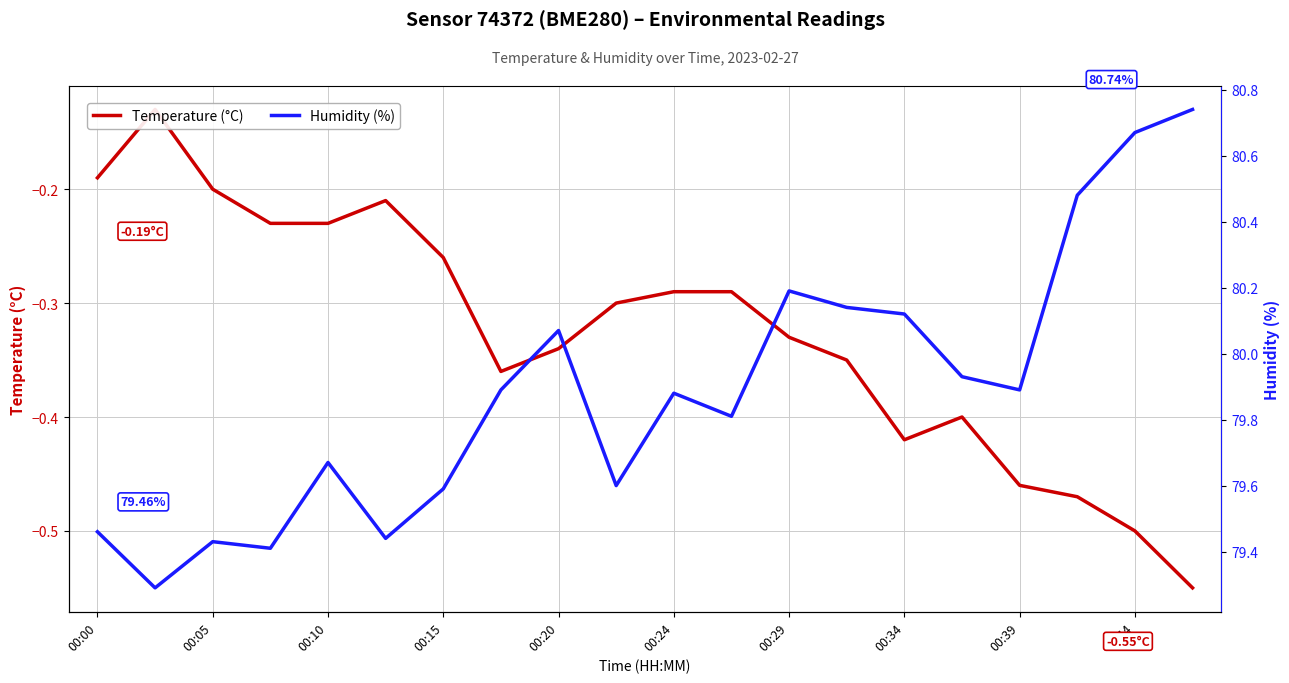

In Temperature (°C), how many points are lower than both neighbors (excluding endpoints)?

2